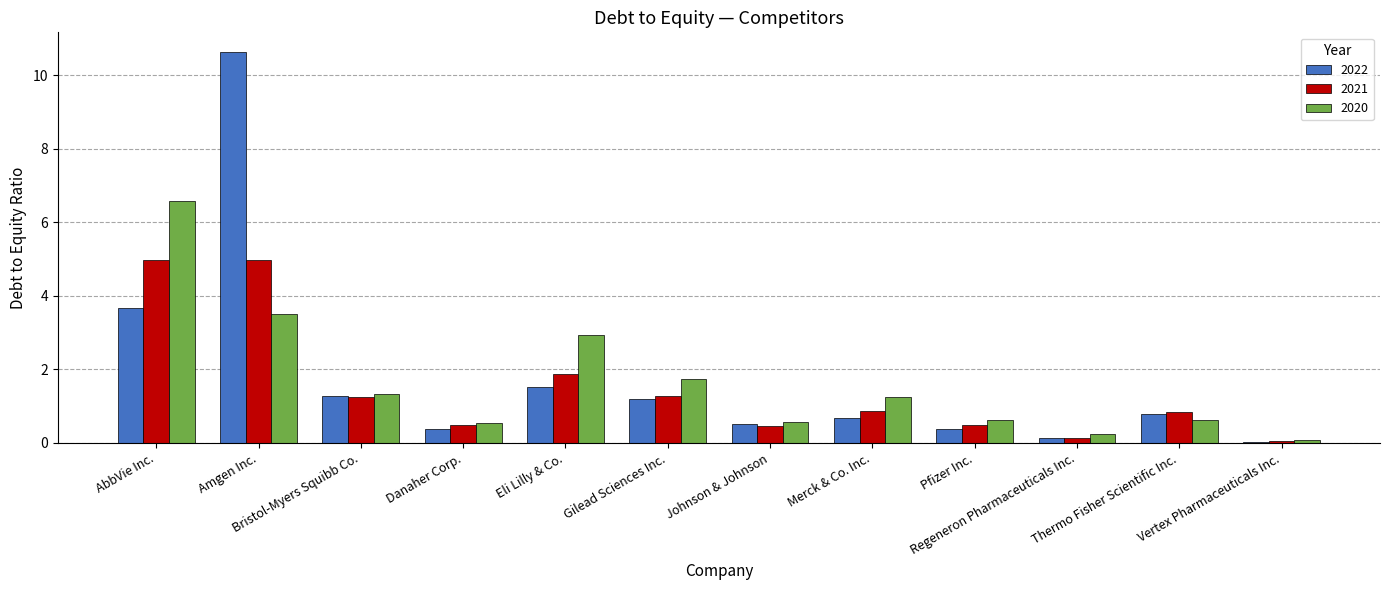

Does the chart contain stacked bars?

No